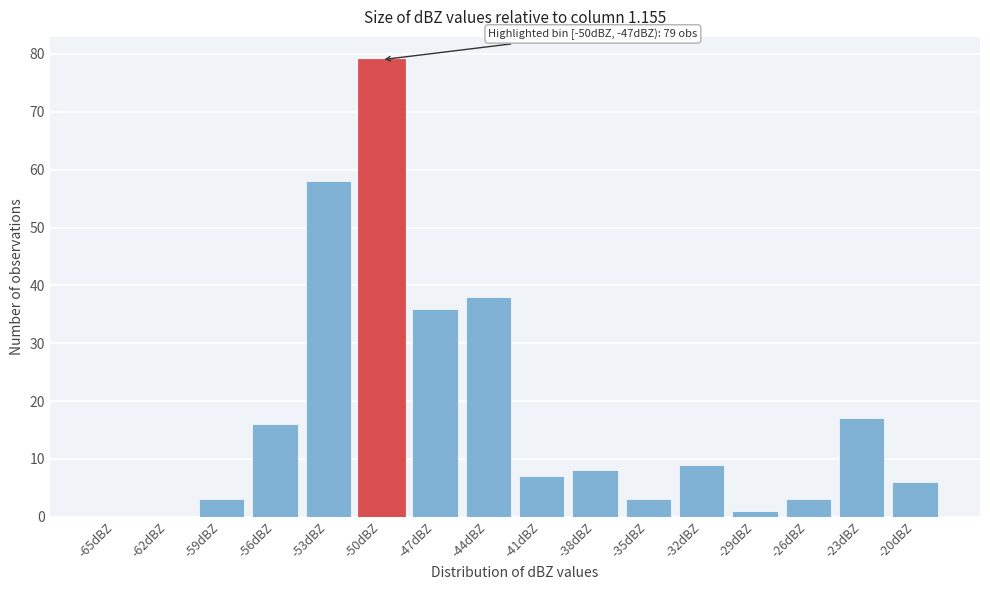

Reading left to right, what are all the values shown in this chart?

-65dBZ=0	-62dBZ=0	-59dBZ=3	-56dBZ=16	-53dBZ=58	-50dBZ=79	-47dBZ=36	-44dBZ=38	-41dBZ=7	-38dBZ=8	-35dBZ=3	-32dBZ=9	-29dBZ=1	-26dBZ=3	-23dBZ=17	-20dBZ=6